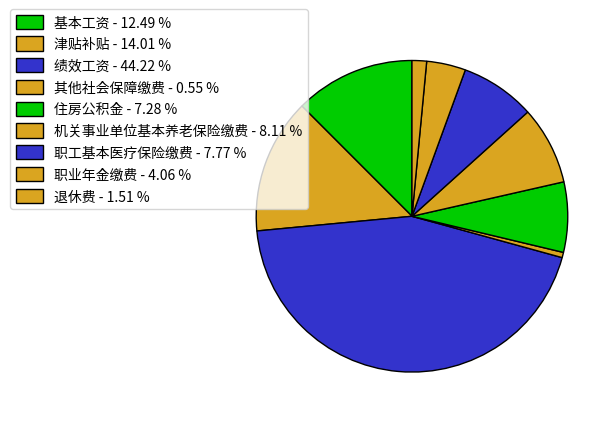

How many segments does this pie chart have?

9